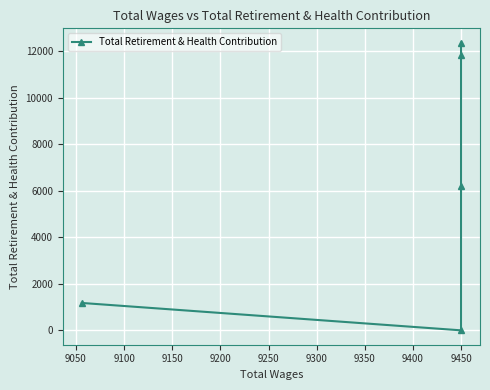

Between 9200 and 9000, which is larger?

9200